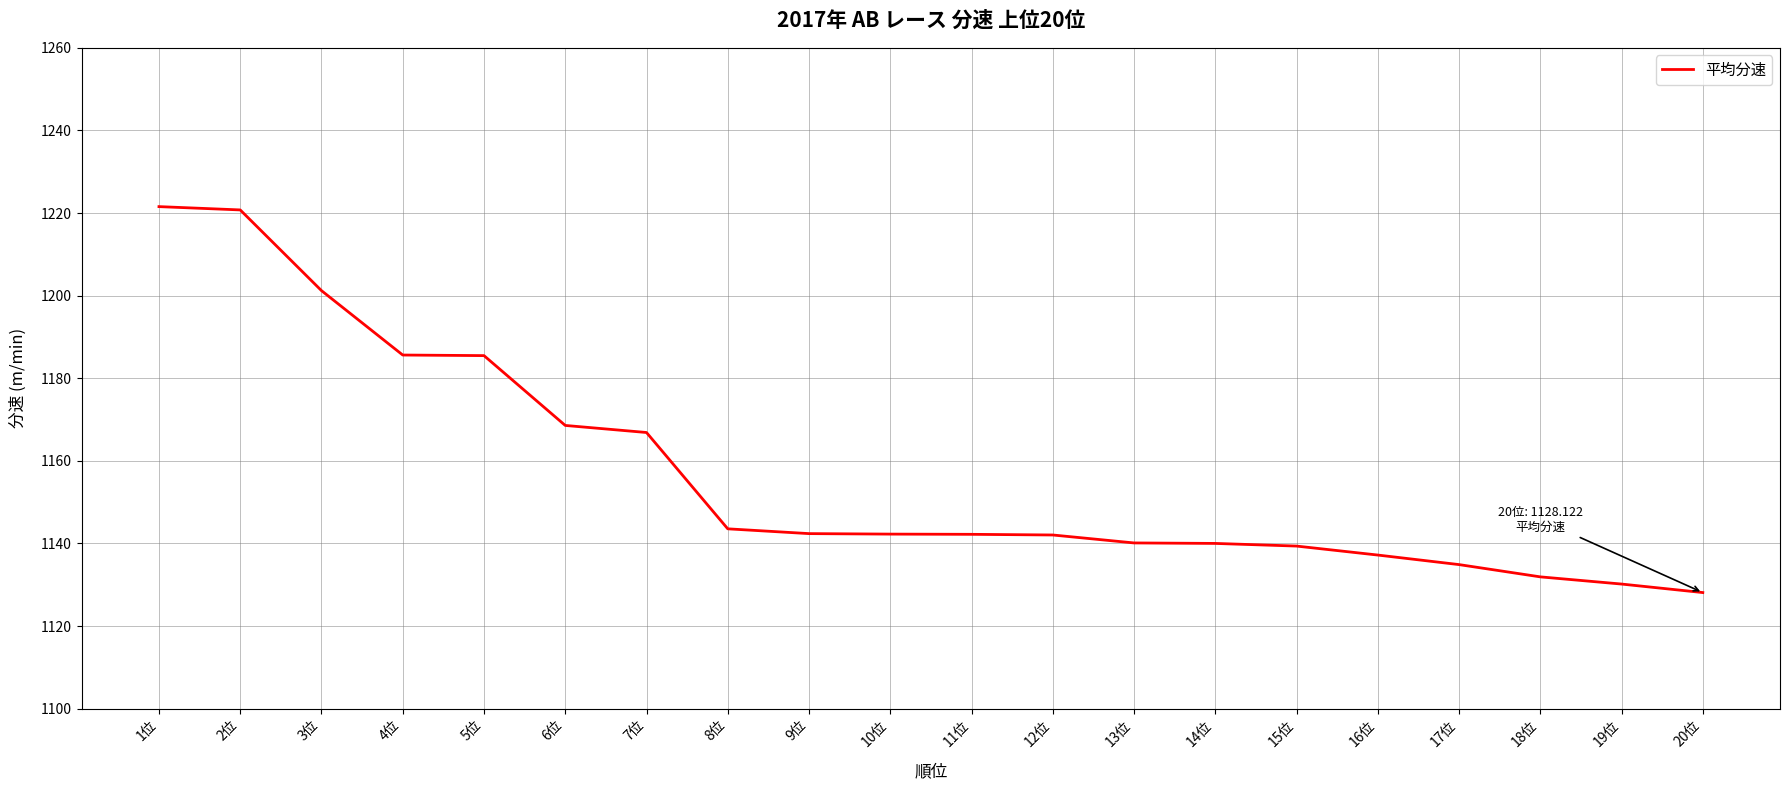

What is the difference between the second highest and minimum values?

92.6